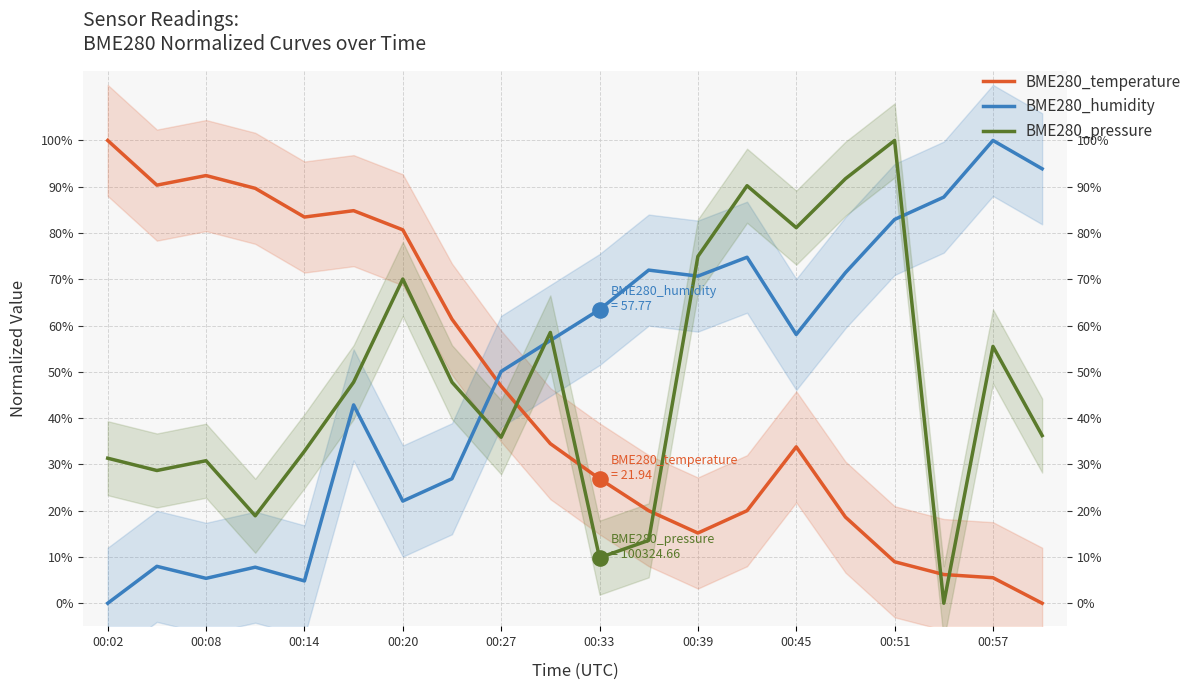

At how many categories does at least one series exceed 0?

20